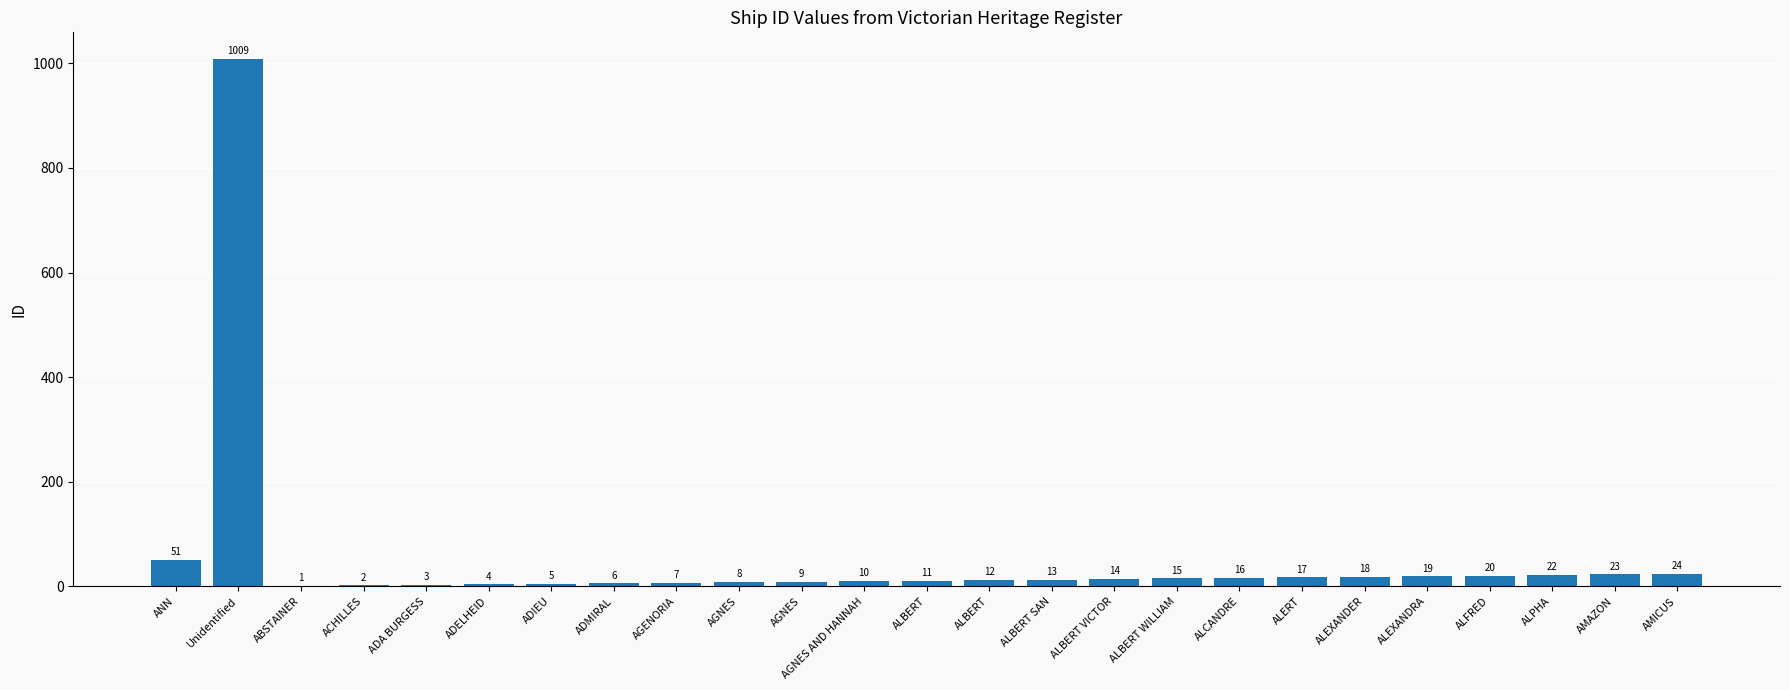

What is the label of the 22nd bar from the left?

ALFRED